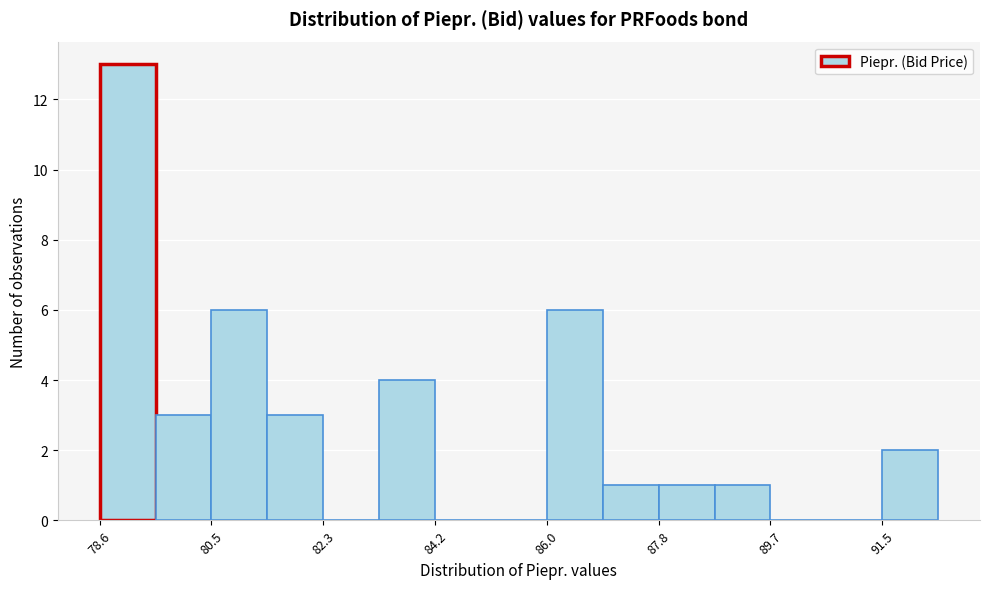

What is the height of the bar covering 79.6 to 80.4 on the x-axis? Neither the bar edges nor the heights are printed on the chart, so give them approximately, as read against the axes.

3